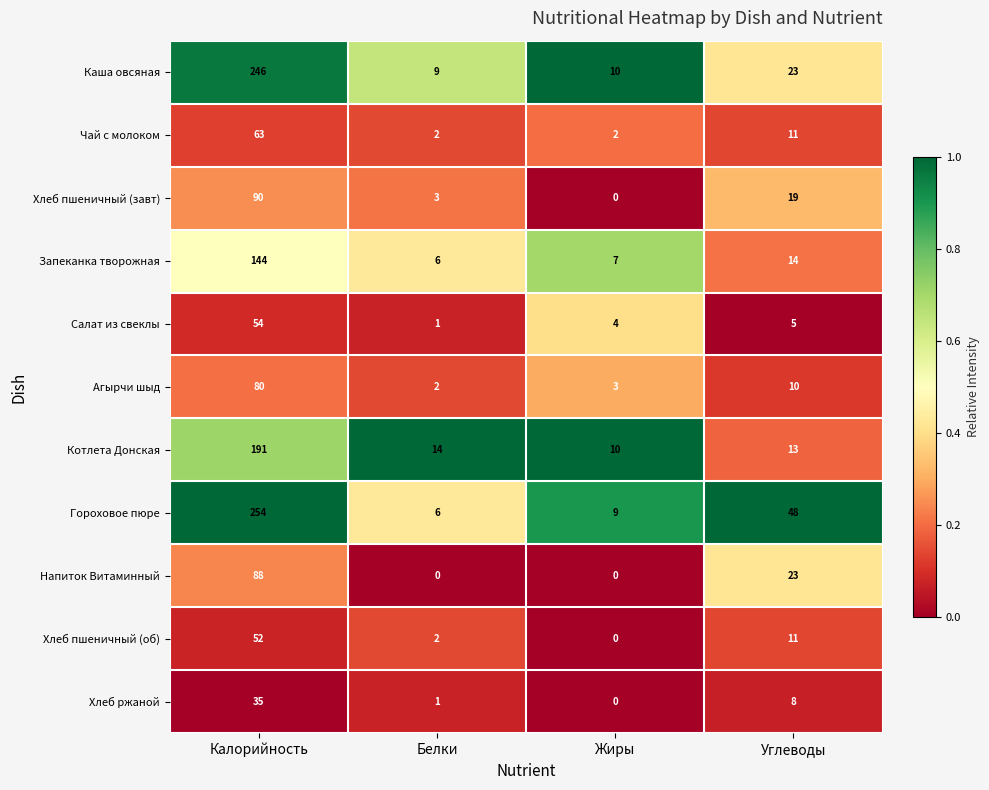

At which category does the chart reach its peak across all series?

Калорийность